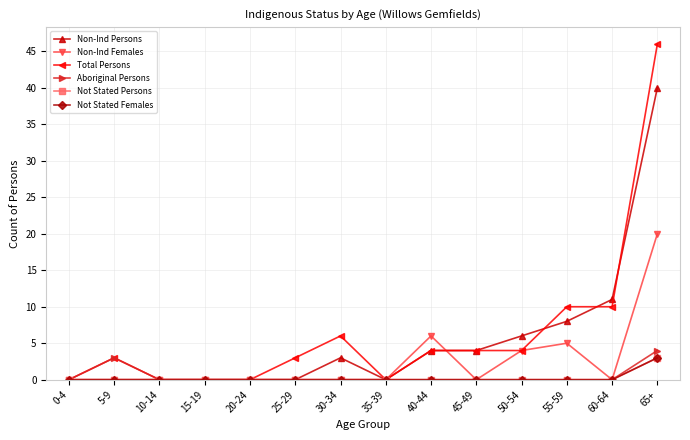

How many lines are shown in the chart?

6